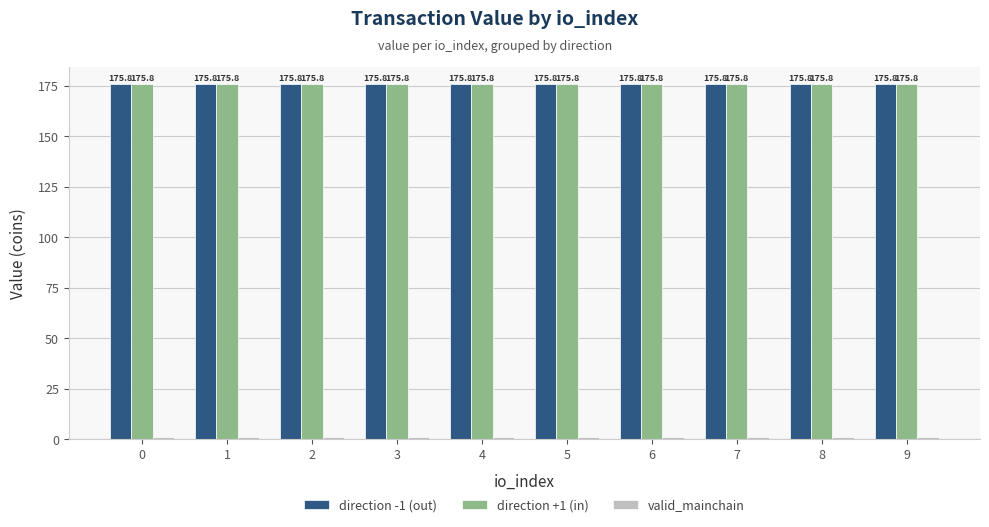

What value does the direction -1 (out) series have at 0?

175.8